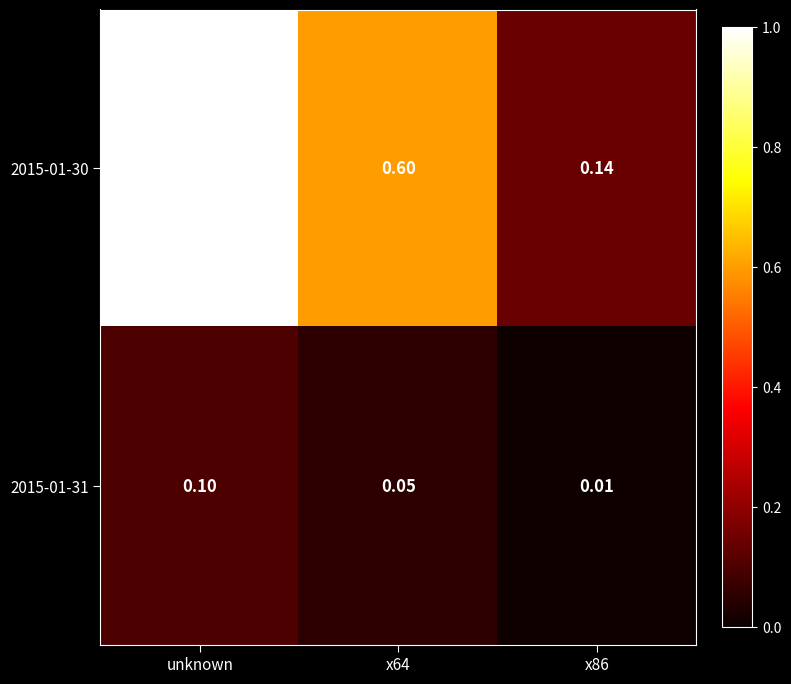

At which category is the sum across all series the highest?

unknown